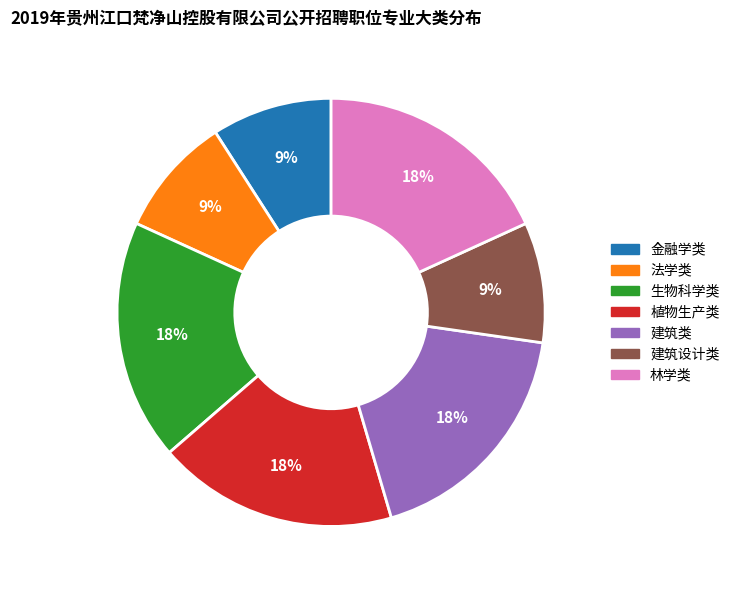

Is it true that 金融学类 is 9% of the pie?

True